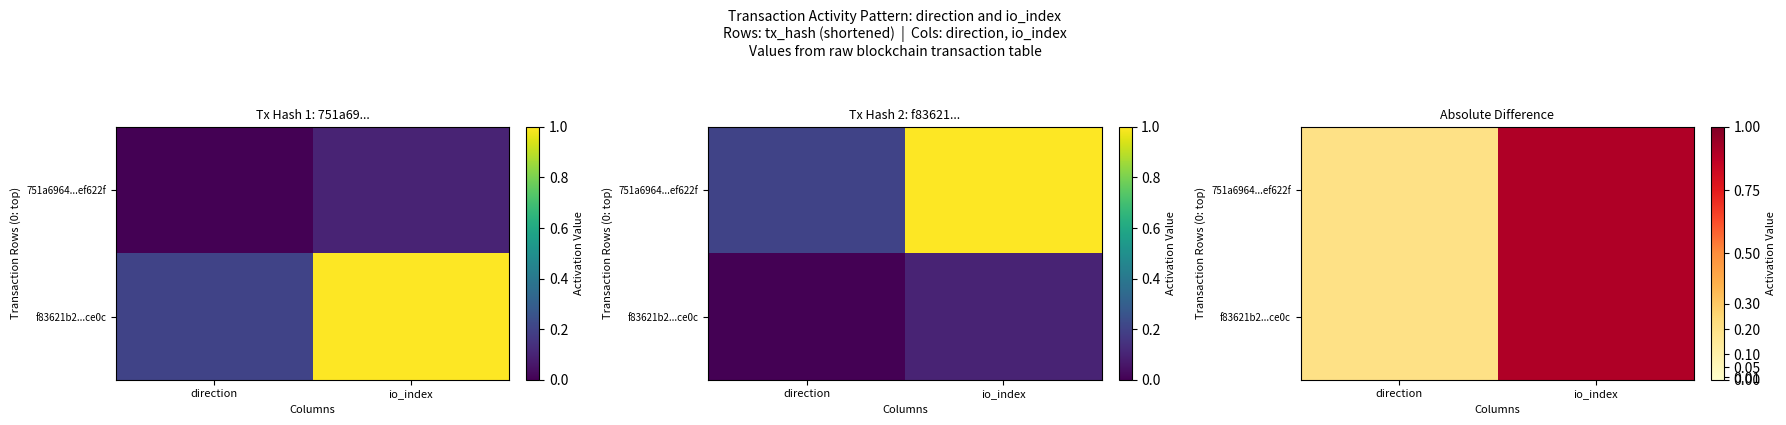

The value of 751a6964...ef622f at io_index is 1.5. True or false?

False